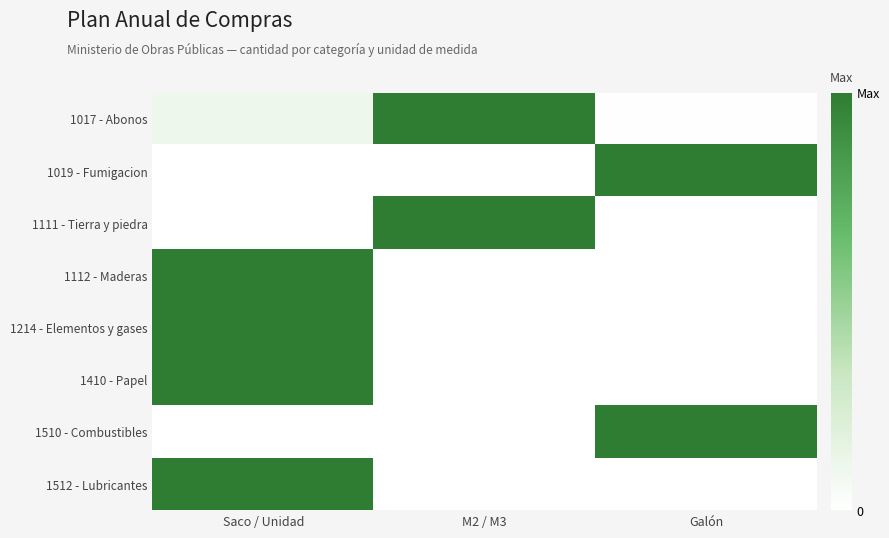

Reading left to right, list all the values displayed in this chart.

1017 - Abonos: Saco / Unidad=0.1	M2 / M3=1.0	Galón=0.0
1019 - Fumigacion: Saco / Unidad=0.0	M2 / M3=0.0	Galón=1.0
1111 - Tierra y piedra: Saco / Unidad=0.0	M2 / M3=1.0	Galón=0.0
1112 - Maderas: Saco / Unidad=1.0	M2 / M3=0.0	Galón=0.0
1214 - Elementos y gases: Saco / Unidad=1.0	M2 / M3=0.0	Galón=0.0
1410 - Papel: Saco / Unidad=1.0	M2 / M3=0.0	Galón=0.0
1510 - Combustibles: Saco / Unidad=0.0	M2 / M3=0.0	Galón=1.0
1512 - Lubricantes: Saco / Unidad=1.0	M2 / M3=0.0	Galón=0.0